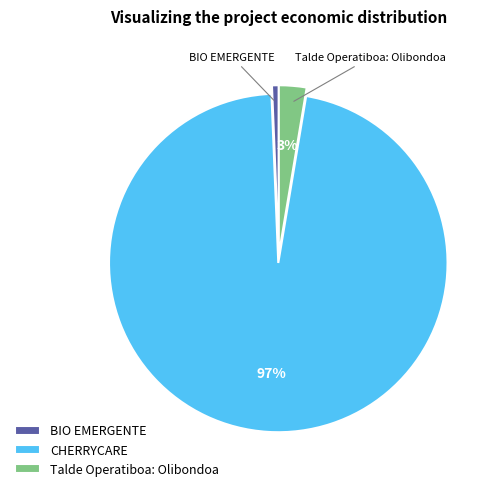

True or false: CHERRYCARE accounts for 97% of the total.

True